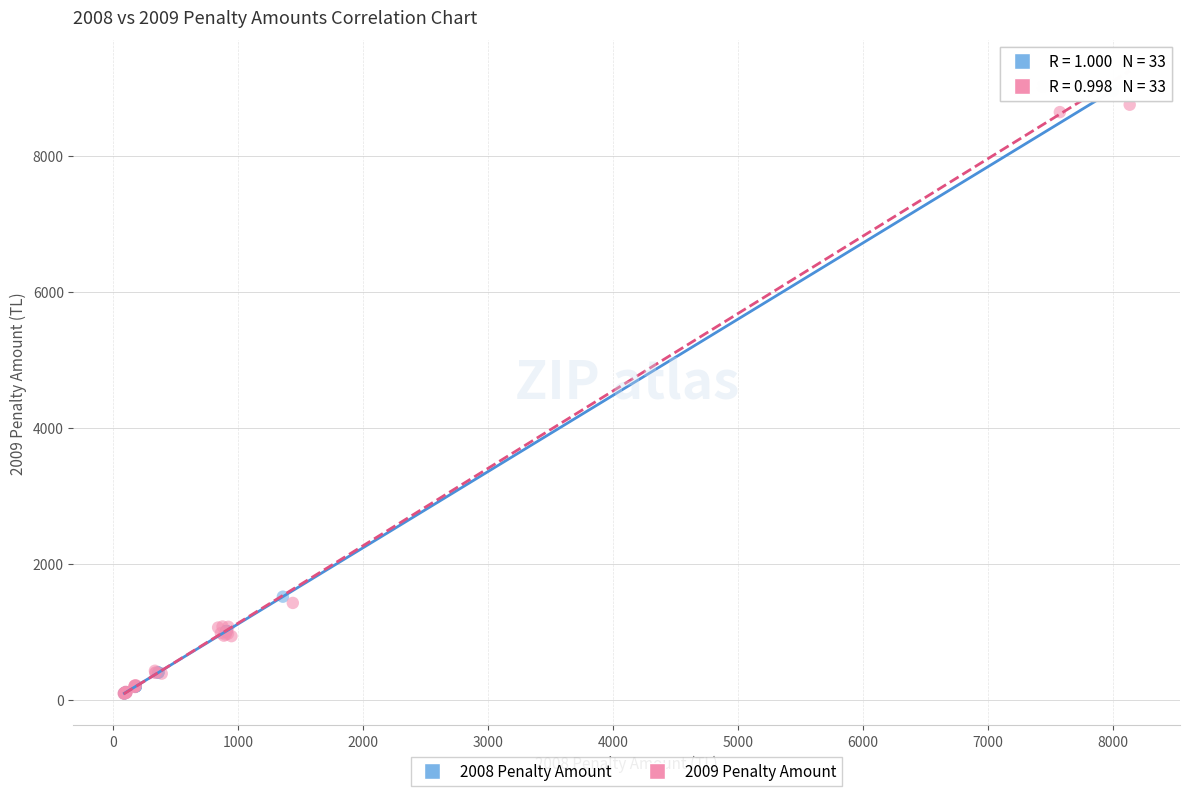

What are all the series names shown in the legend?

2008 Penalty Amount, 2009 Penalty Amount